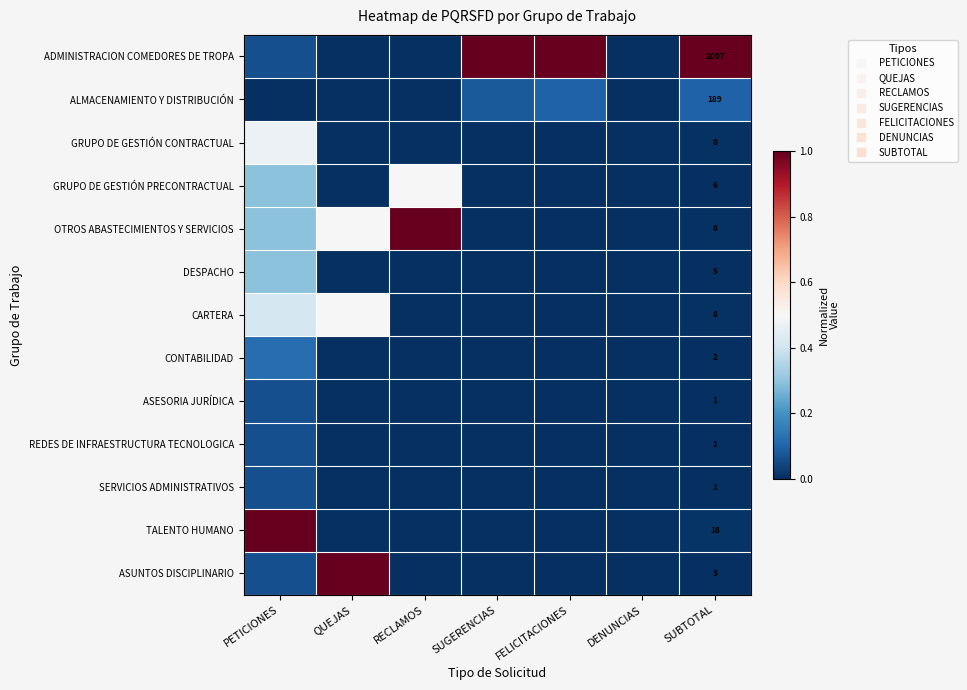

Which series has the largest total across all categories?

ADMINISTRACION COMEDORES DE TROPA